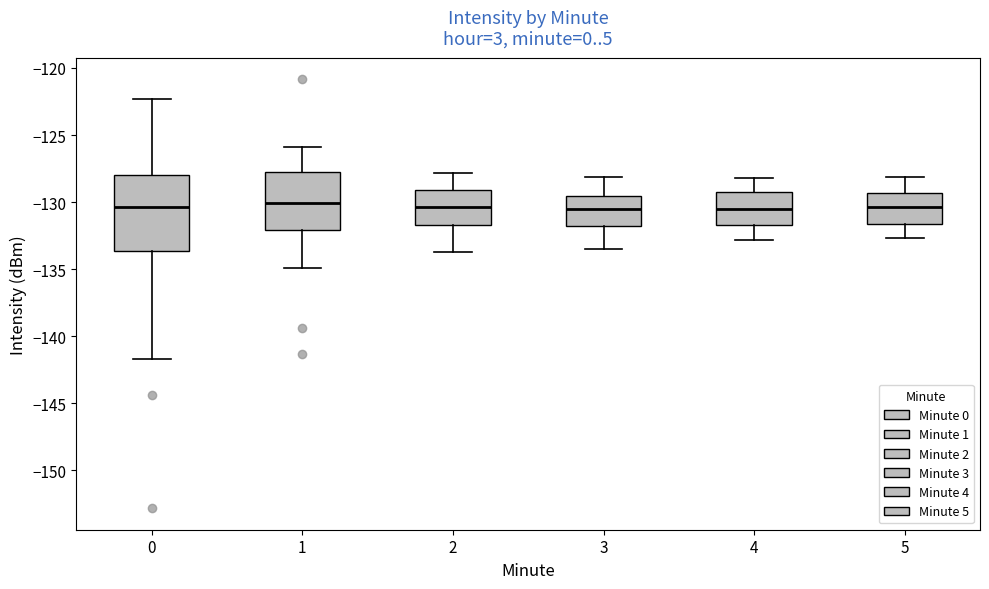

Reading left to right, transcribe this box plot: for each box, give where its median line is, the range the box spans, and where its two whiskers end, as read against the y-axis. The values are not printed on the chart, so give them approximately, as read against the axis.

0: median -130.5, box -133.5 to -128.0, whiskers -141.5 to -122.5
1: median -130.0, box -132.0 to -127.5, whiskers -135.0 to -126.0
2: median -130.5, box -131.5 to -129.0, whiskers -133.5 to -128.0
3: median -130.5, box -131.5 to -129.5, whiskers -133.5 to -128.0
4: median -130.5, box -131.5 to -129.0, whiskers -133.0 to -128.0
5: median -130.5, box -131.5 to -129.5, whiskers -132.5 to -128.0